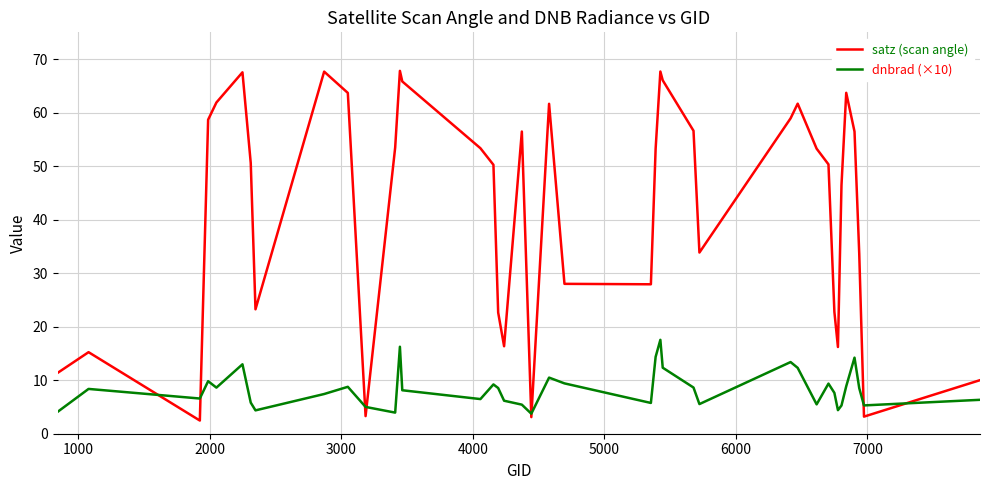

Which series has the largest total across all categories?

satz (scan angle)